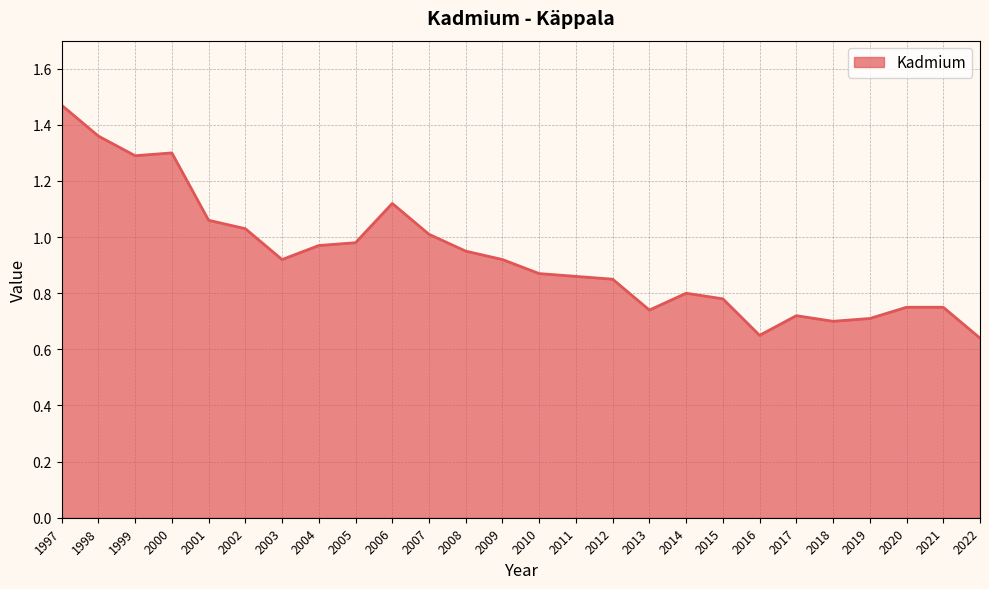

What is the ratio of the value at 1999 to the value at 2006?

1.2